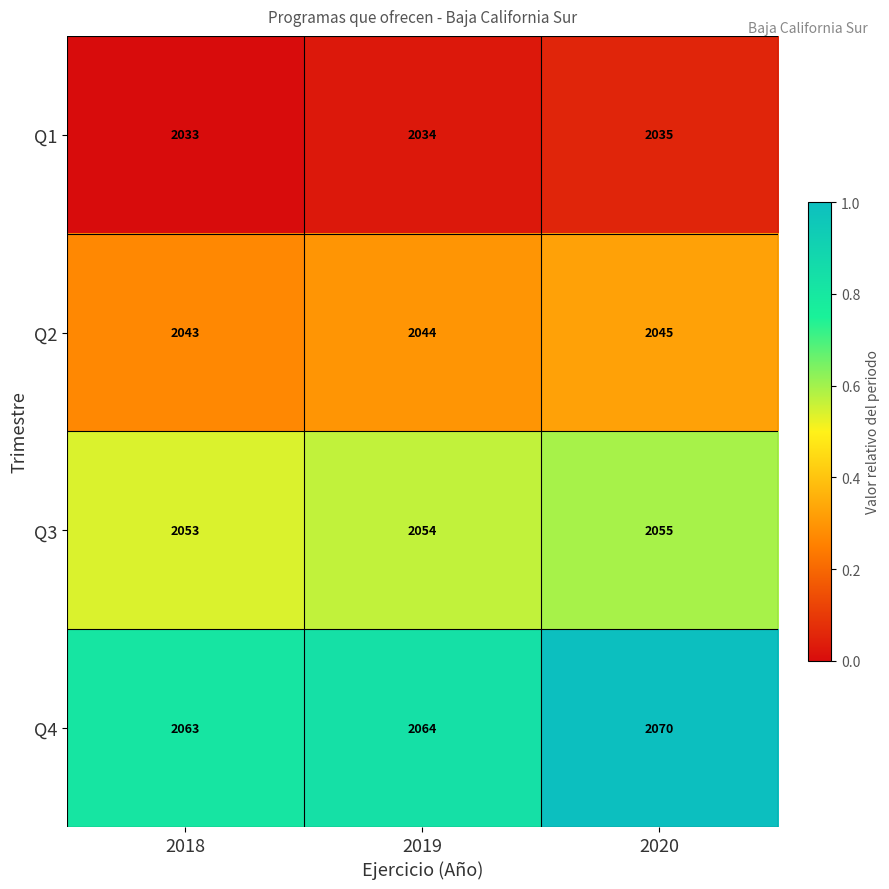

Which series has the largest total across all categories?

Q4